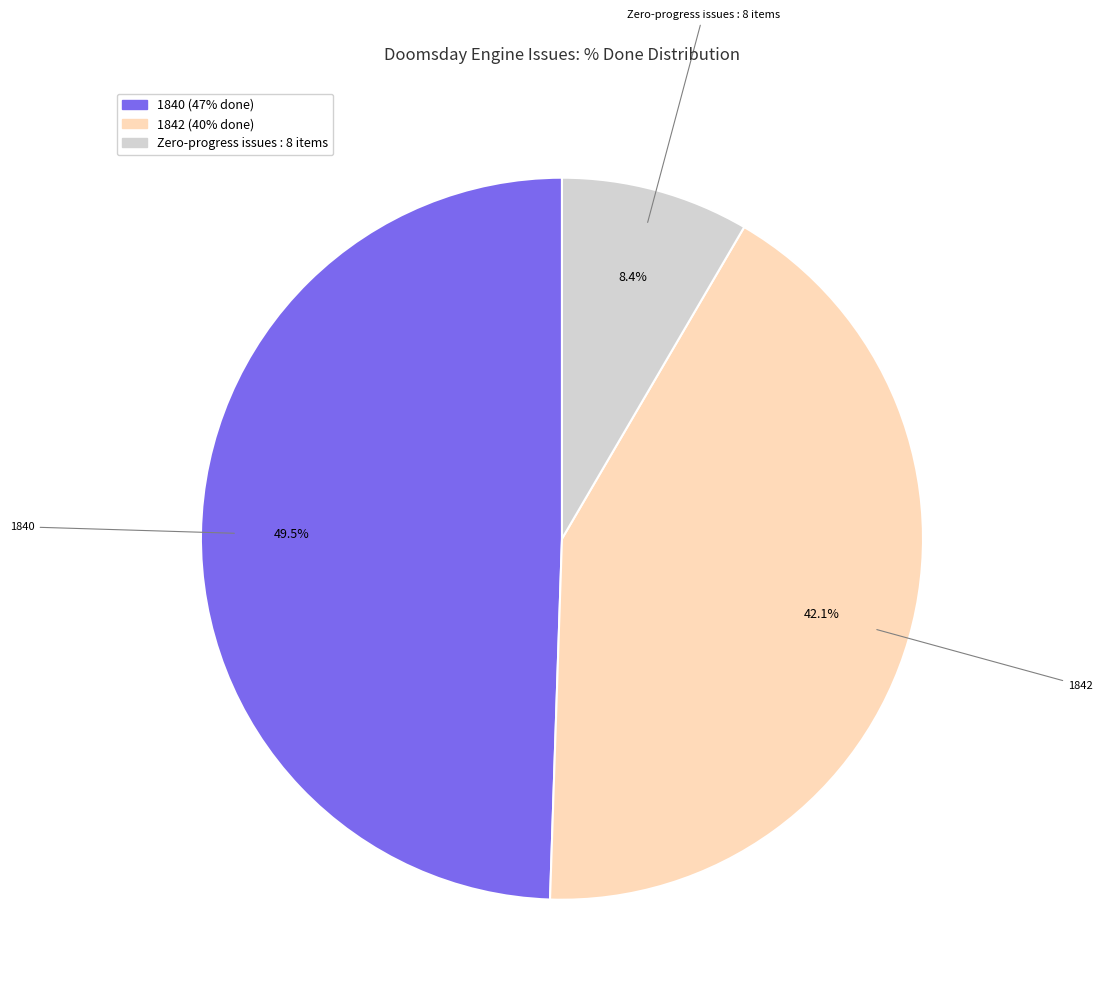

Is 1840 the majority of the pie?

No